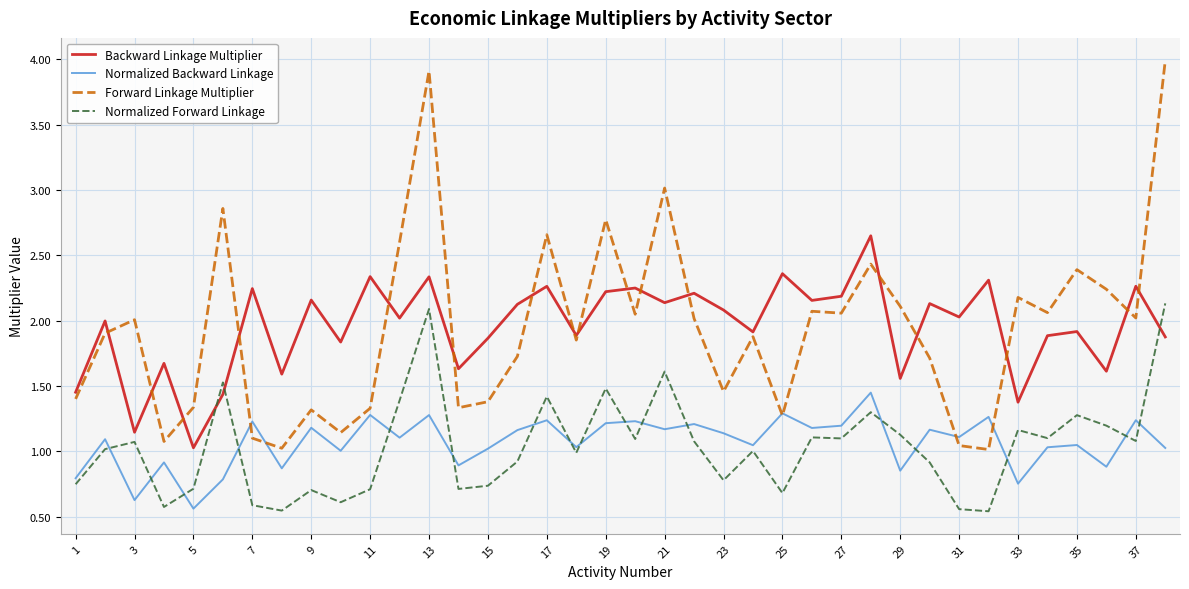

Rank the series by their maximum value, from highest to lowest.

Forward Linkage Multiplier, Backward Linkage Multiplier, Normalized Forward Linkage, Normalized Backward Linkage